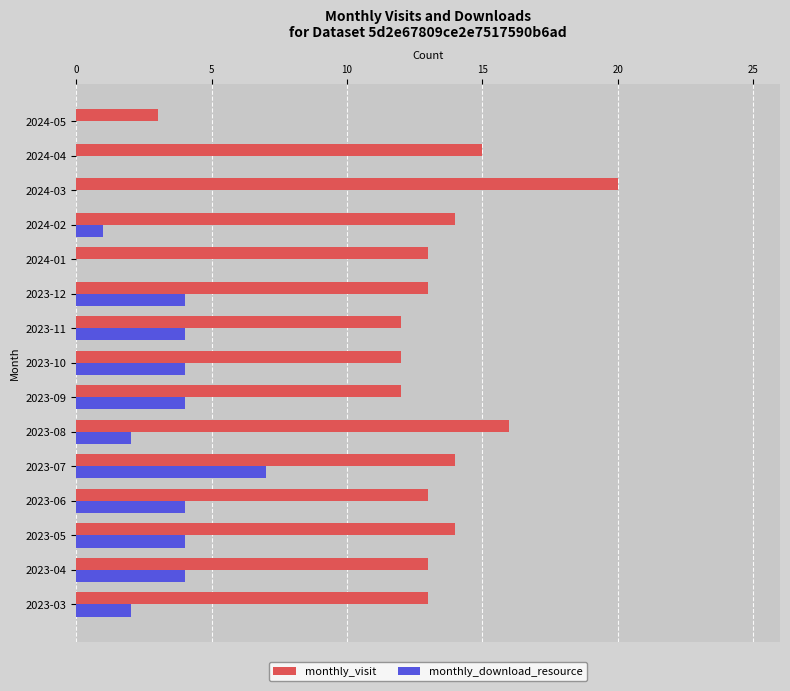

Is it true that monthly_visit equals 19 at 2023-10?

False